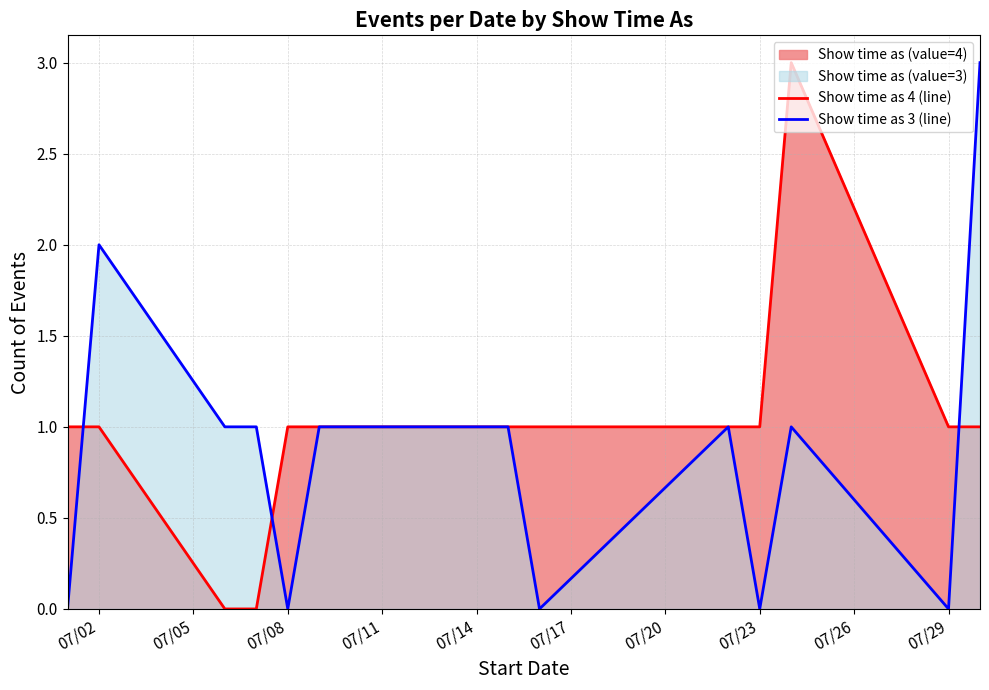

In Show time as 3 (line), how many points are higher than both neighbors (excluding endpoints)?

3